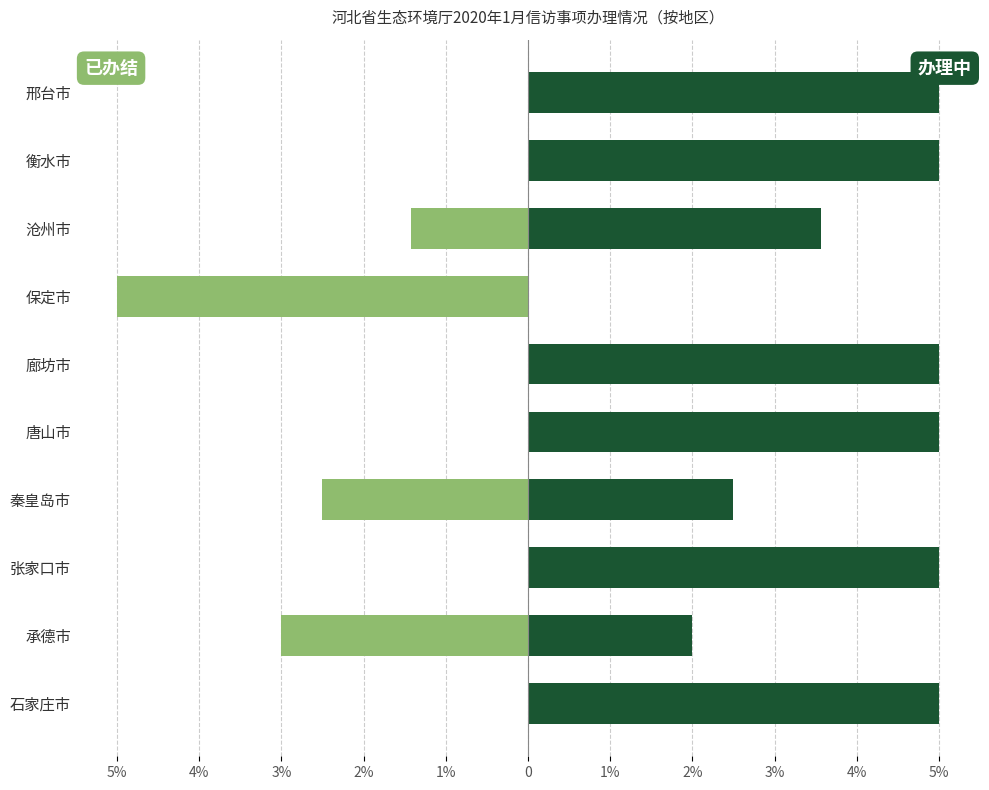

What is the difference between the second highest and second lowest values in the 已办结 series?

3.0